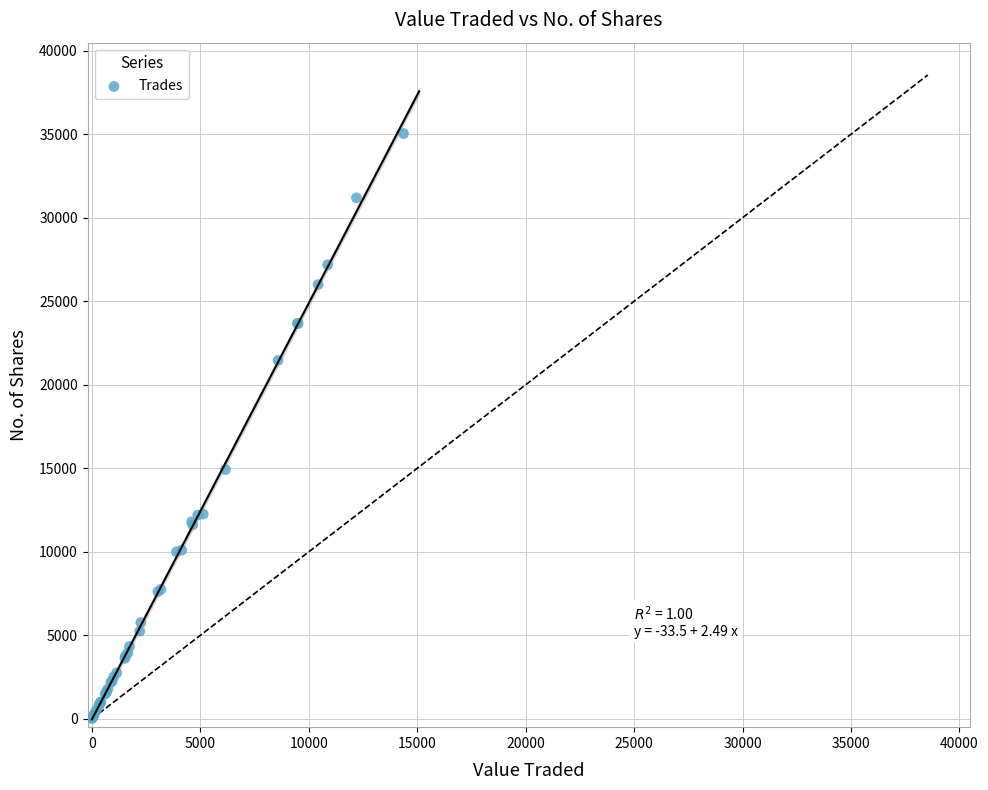

What Y value in the scatter plot is closest to 17521?

14920